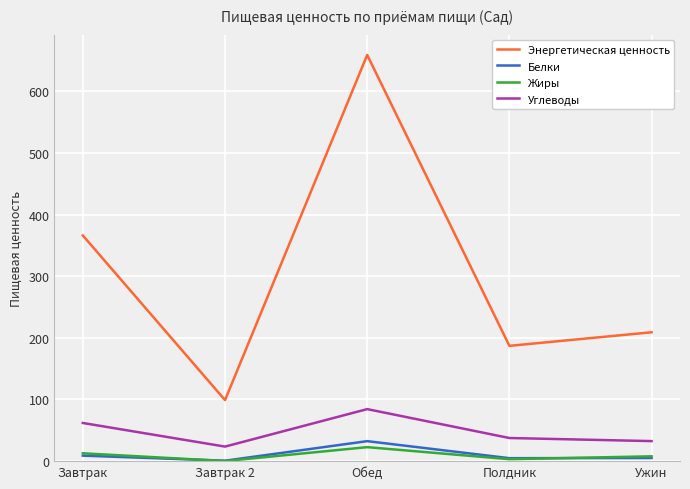

What is the difference between the highest and lowest values at Обед?

636.1